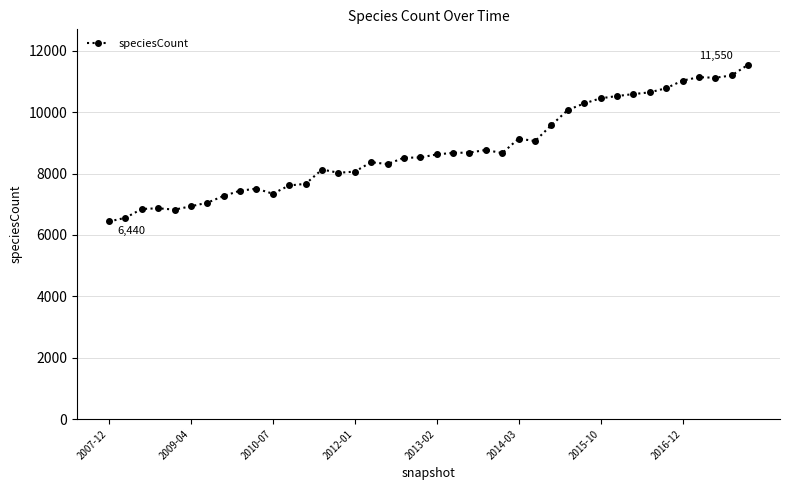

True or false: there are more than 0 points higher than both neighbors.

True